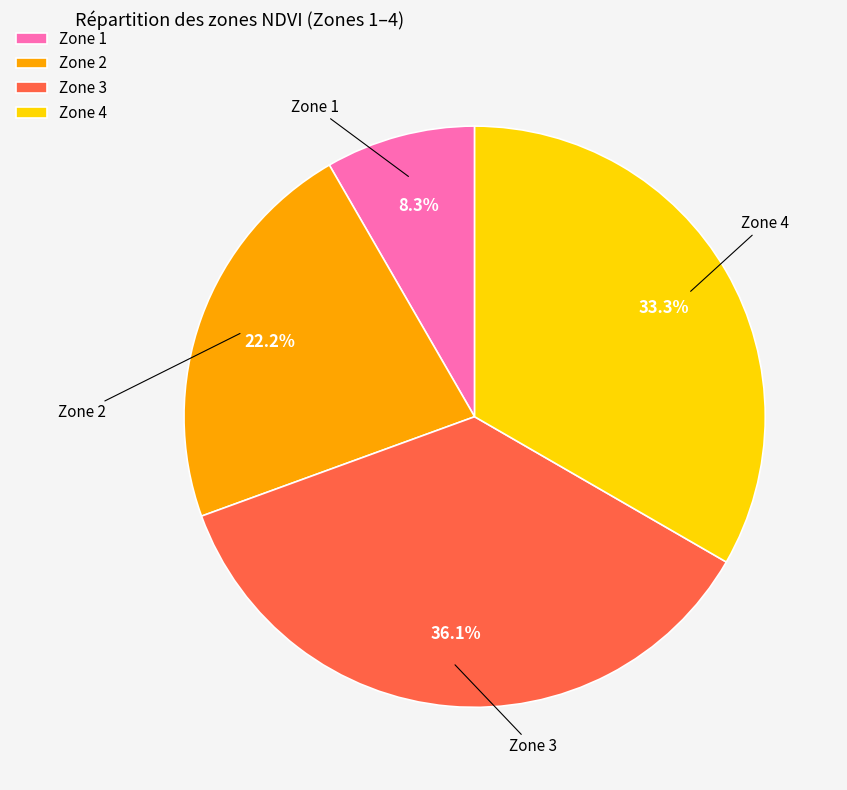

Is there a majority slice in this chart?

No